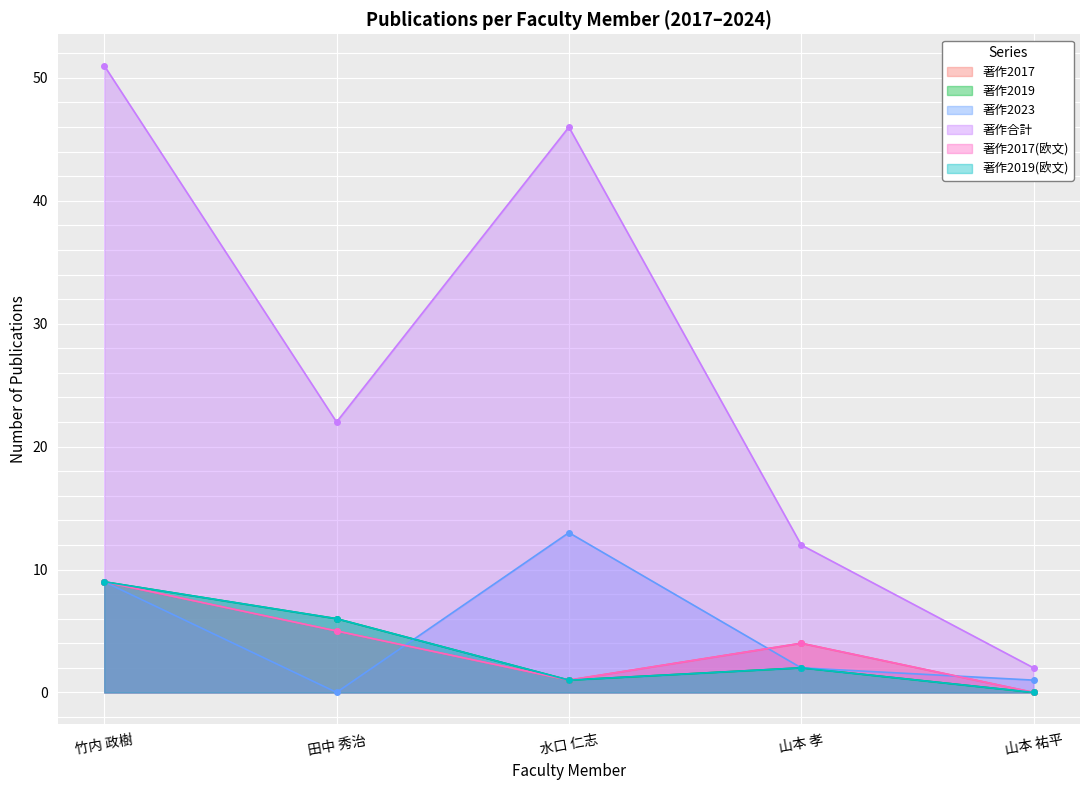

Between 山本 祐平 and 水口 仁志, which is larger?

水口 仁志